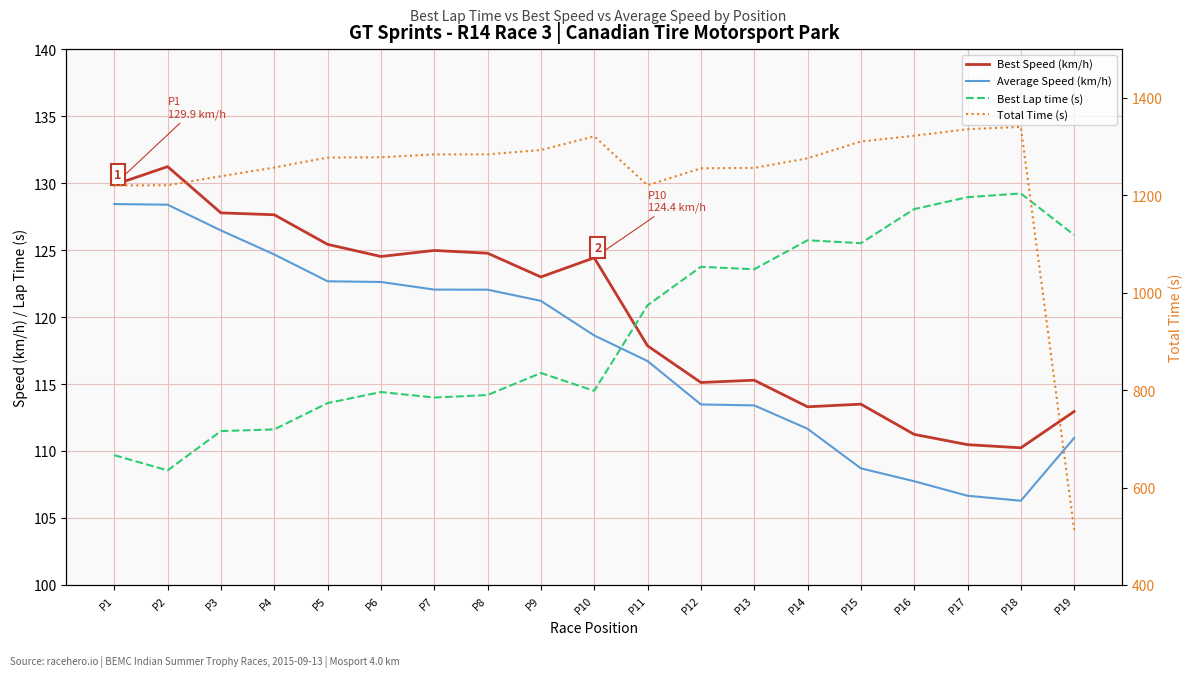

Reading left to right, transcribe all the data shown in this chart.

Best Speed (km/h): 129.9	131.2	127.8	127.6	125.4	124.5	125.0	124.8	123.0	124.4	117.9	115.1	115.3	113.3	113.5	111.2	110.5	110.2	112.9
Average Speed (km/h): 128.4	128.4	126.5	124.7	122.7	122.6	122.0	122.0	121.2	118.6	116.7	113.5	113.4	111.7	108.7	107.7	106.7	106.3	111.0
Best Lap time (s): 109.7	108.6	111.5	111.6	113.6	114.4	114.0	114.2	115.8	114.5	120.9	123.8	123.6	125.7	125.5	128.1	128.9	129.2	126.1
Total Time (s): 1220.1	1220.5	1239.1	1256.9	1277.4	1277.9	1283.9	1284.0	1292.8	1321.0	1220.5	1255.4	1256.1	1275.8	1310.4	1322.2	1335.6	1340.3	513.5